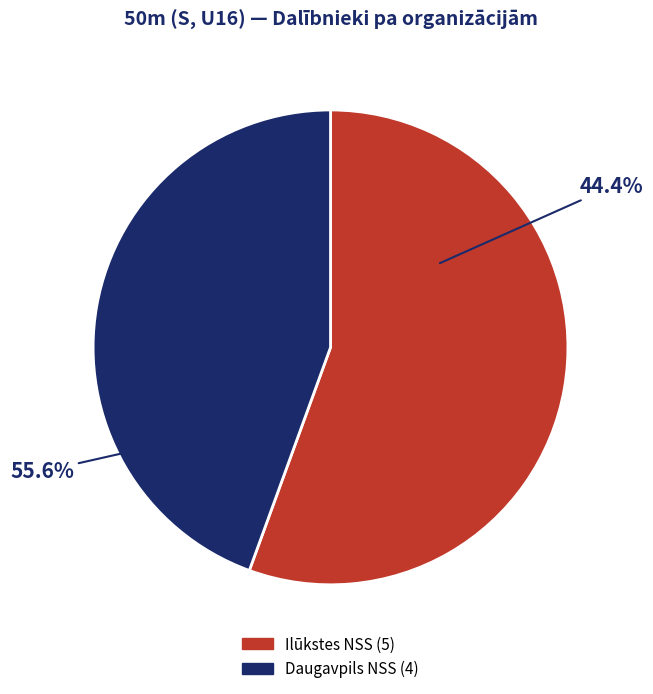

Is the sum of Ilūkstes NSS and Daugavpils NSS greater than half?

Yes